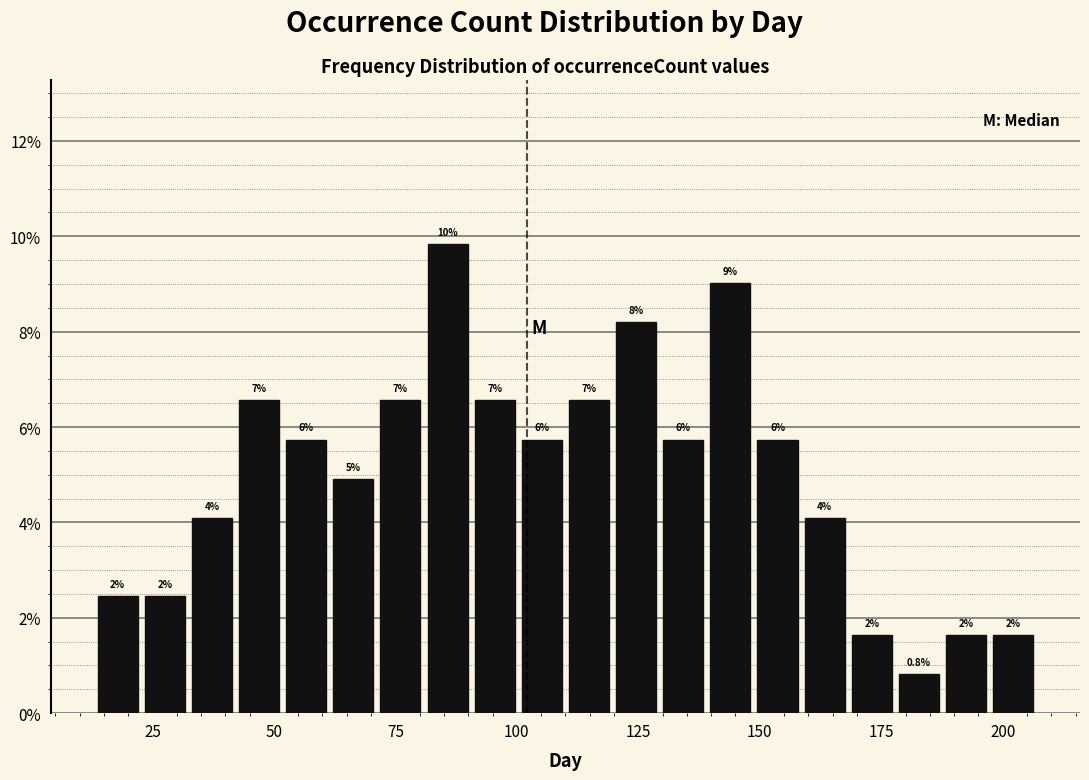

Read against the x-axis, roughly where is the centre of the tallest bar?

85